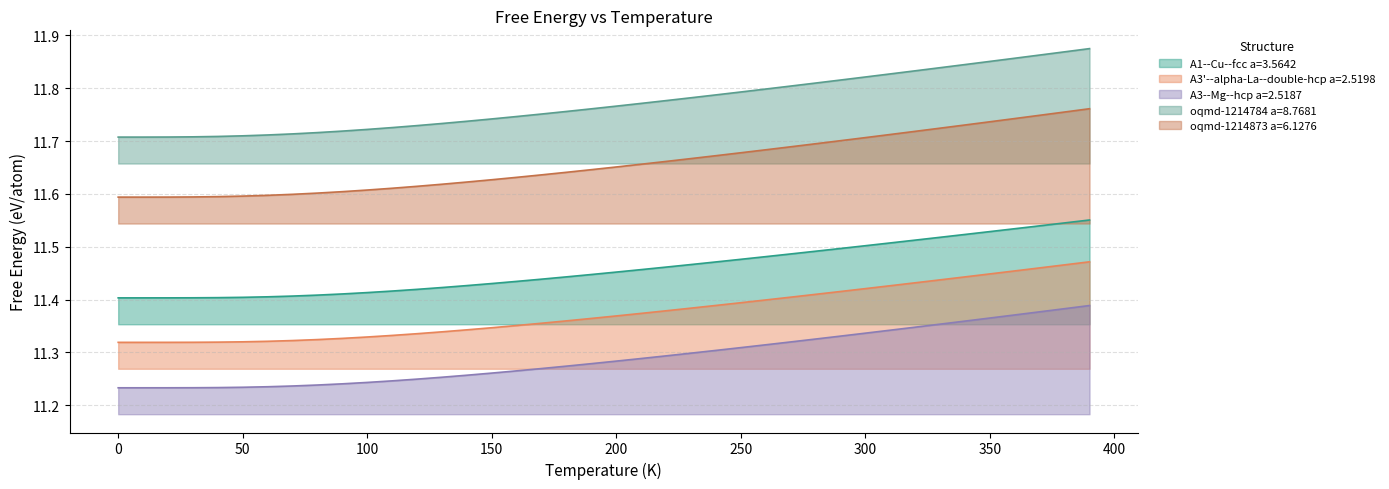

Between 140 and 150, which series saw the biggest shift?

oqmd-1214784 a=8.7681